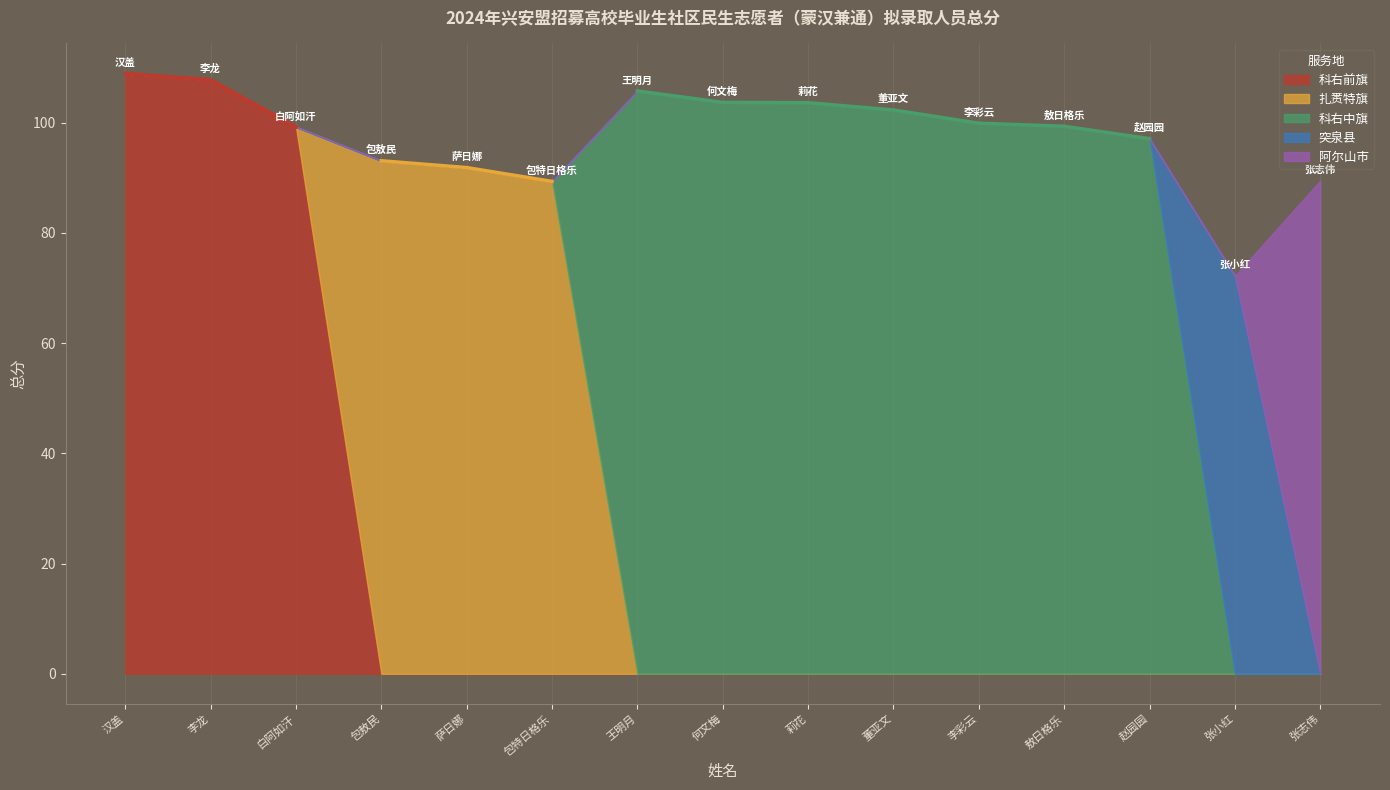

Is it true that 服务地区编号 equals 1.1 at 何文梅?

False